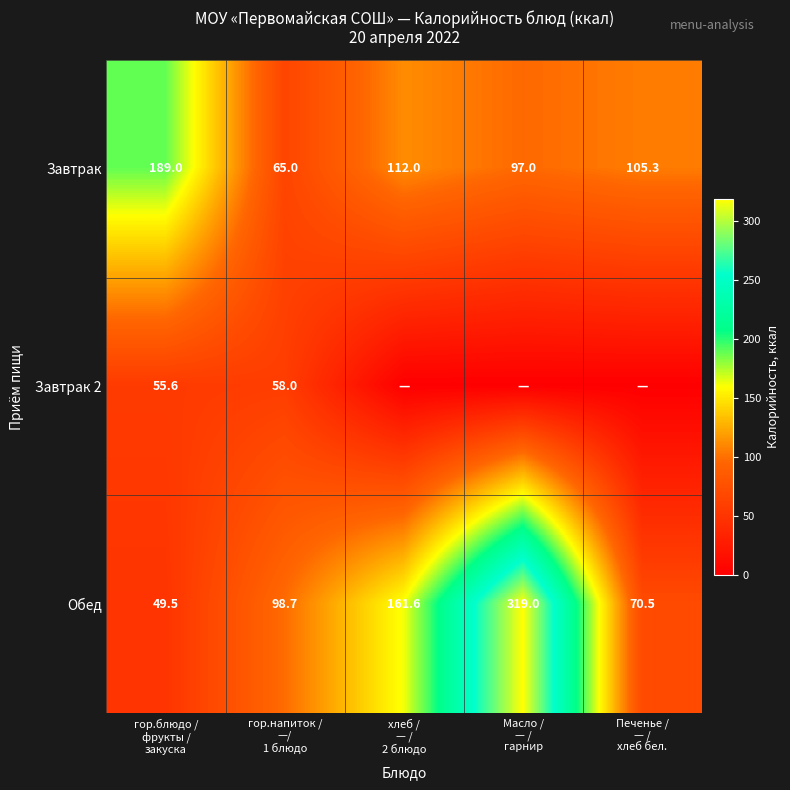

What is the difference between the maximum and minimum values in the Завтрак series?

124.0